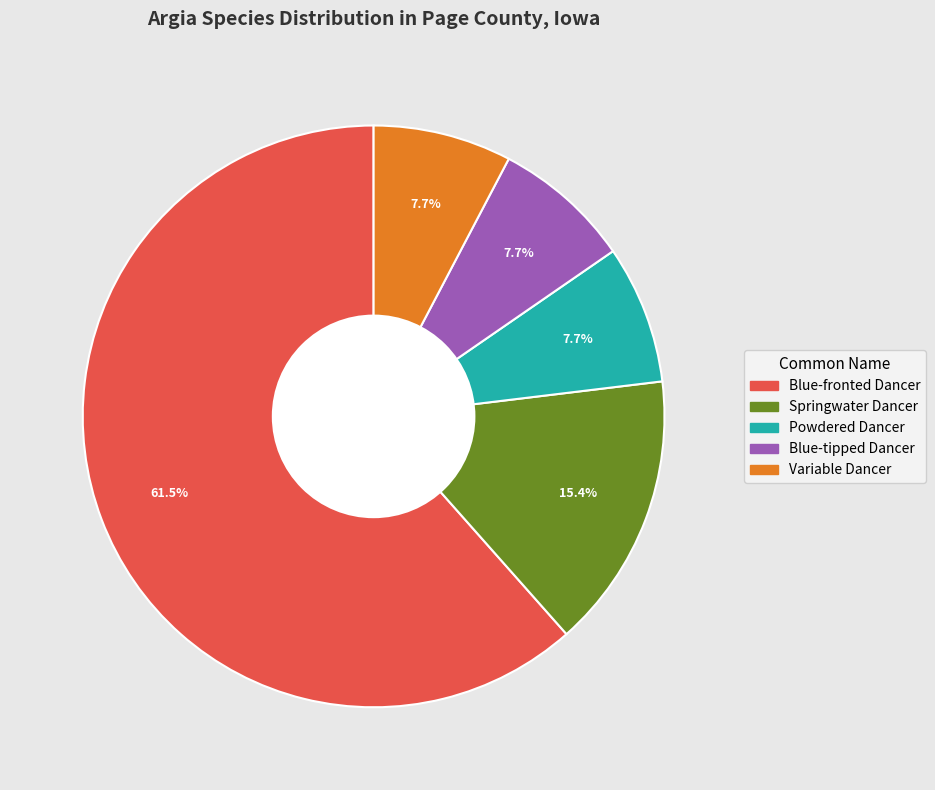

To the nearest percent, what is the combined percentage of Variable Dancer and Springwater Dancer?

23%